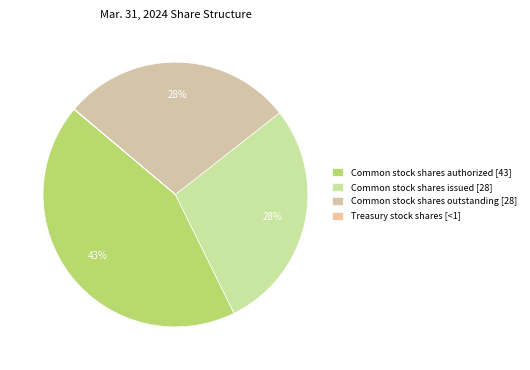

What is the smallest slice in the pie chart?

Treasury stock shares